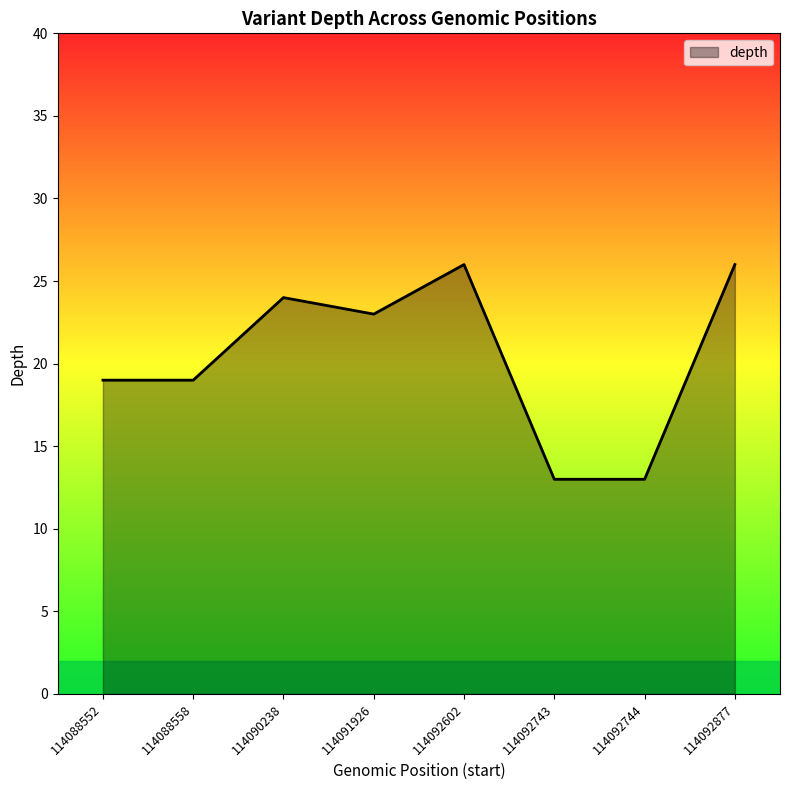

What is the change in value from 114092743 to 114092877?

+13